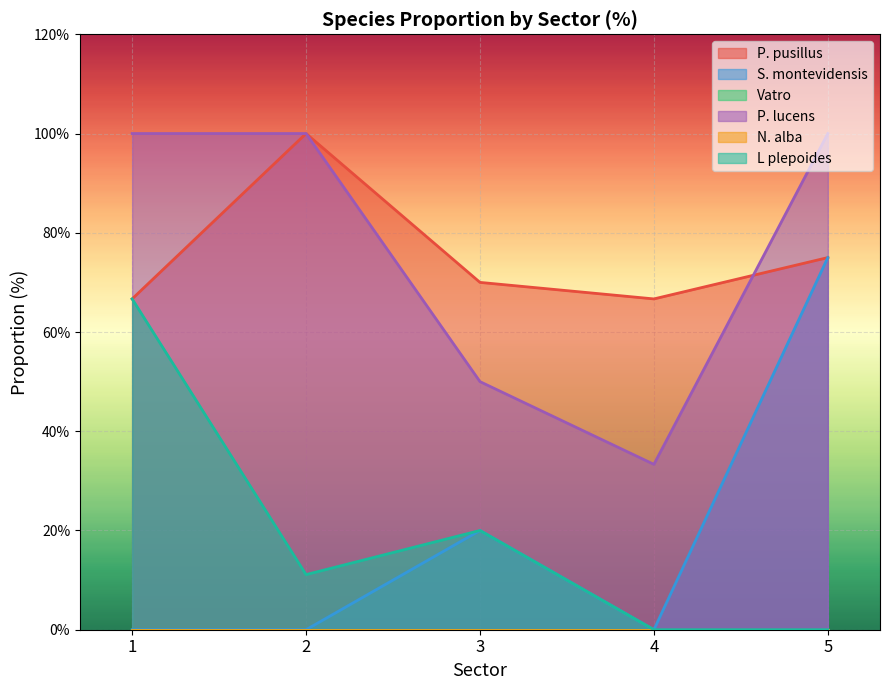

True or false: S. montevidensis and P. pusillus cross at least once.

False